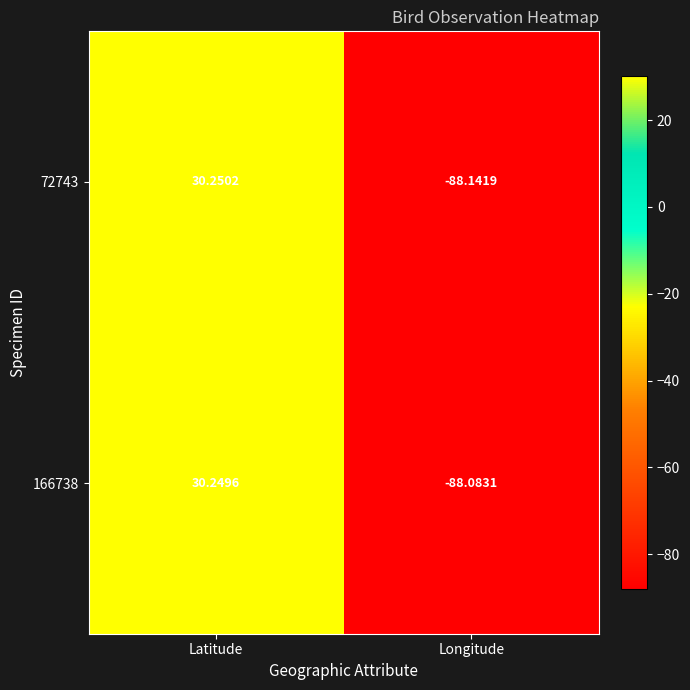

List the labels in order of 166738 value, smallest first.

Longitude, Latitude